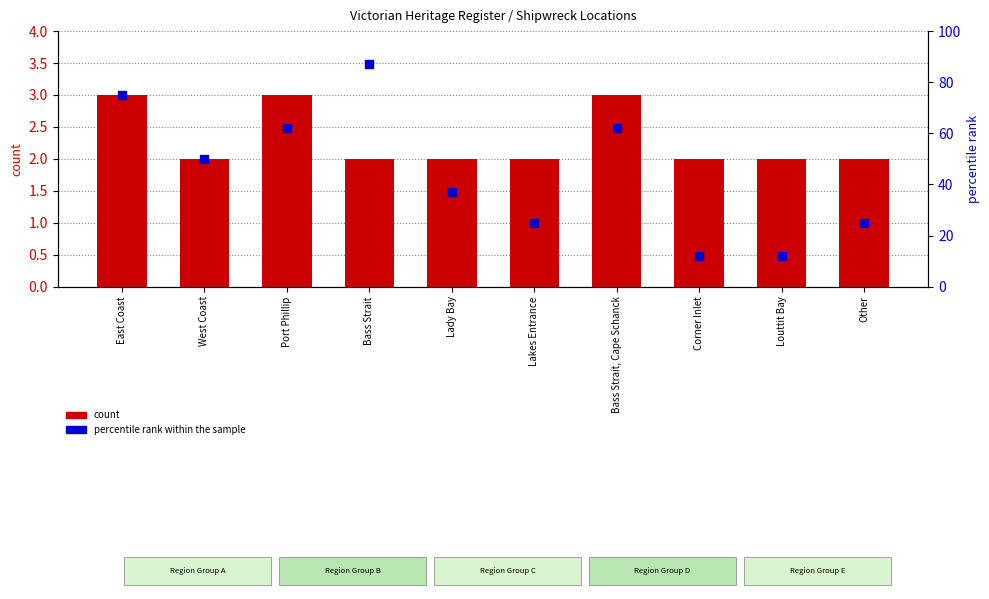

Which series has the largest Y range (max minus min)?

percentile rank within the sample